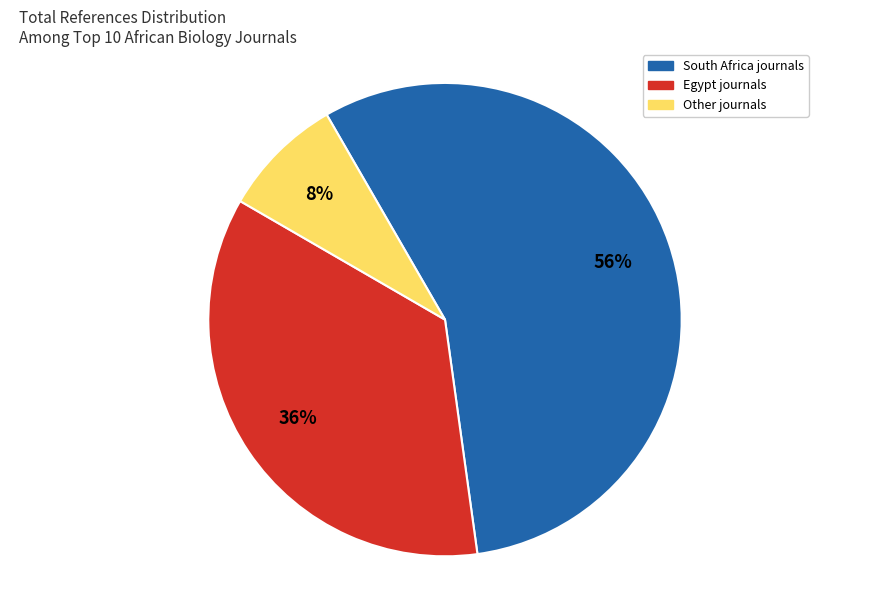

What percentage is the Other journals slice, to the nearest percent?

8%